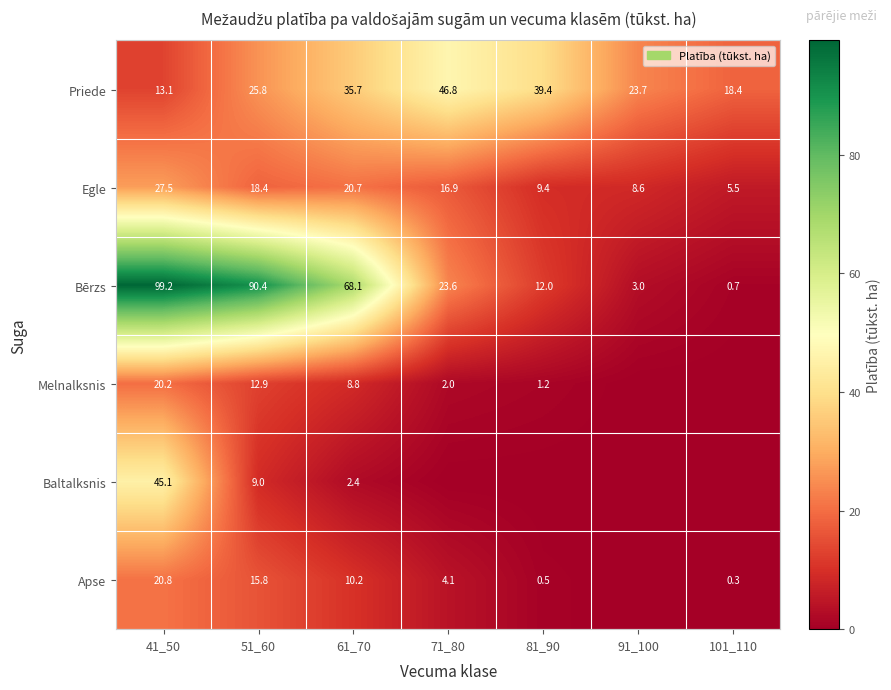

Is the value of Egle at 71_80 greater than the value of Apse at 51_60?

Yes